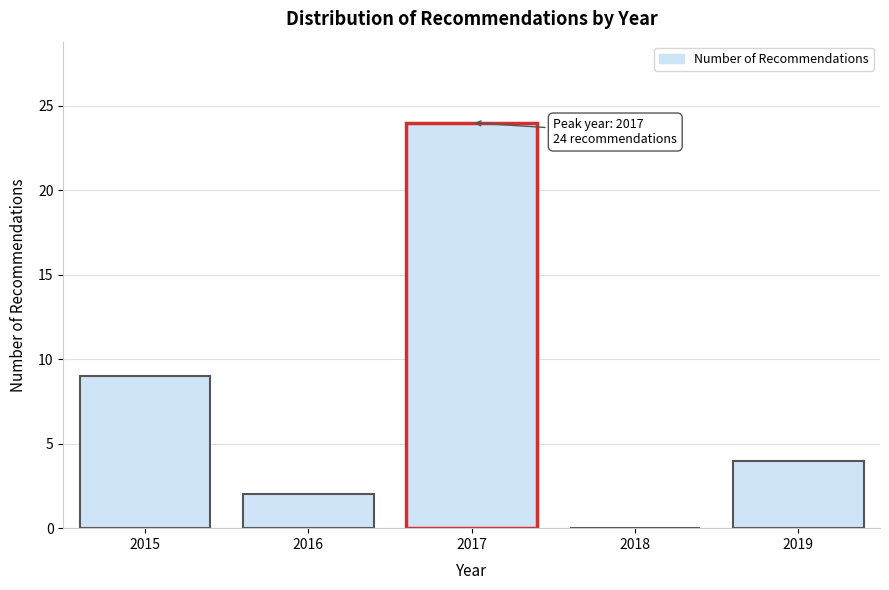

Over which range of the x-axis is the bar tallest?

2016.5 to 2017.5